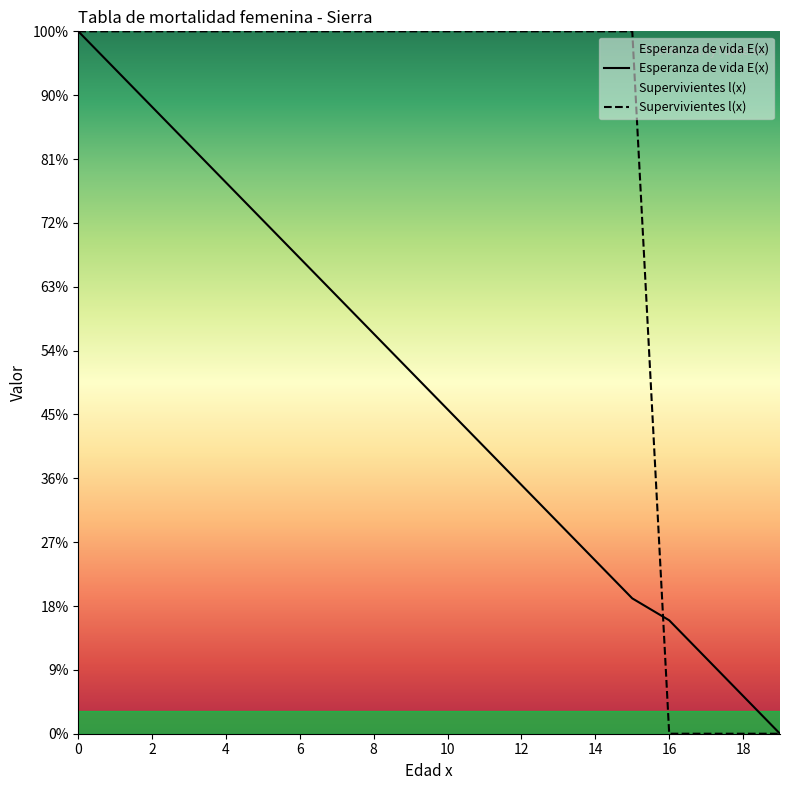

What value does the Esperanza de vida E(x) series have at 17?

11840.7